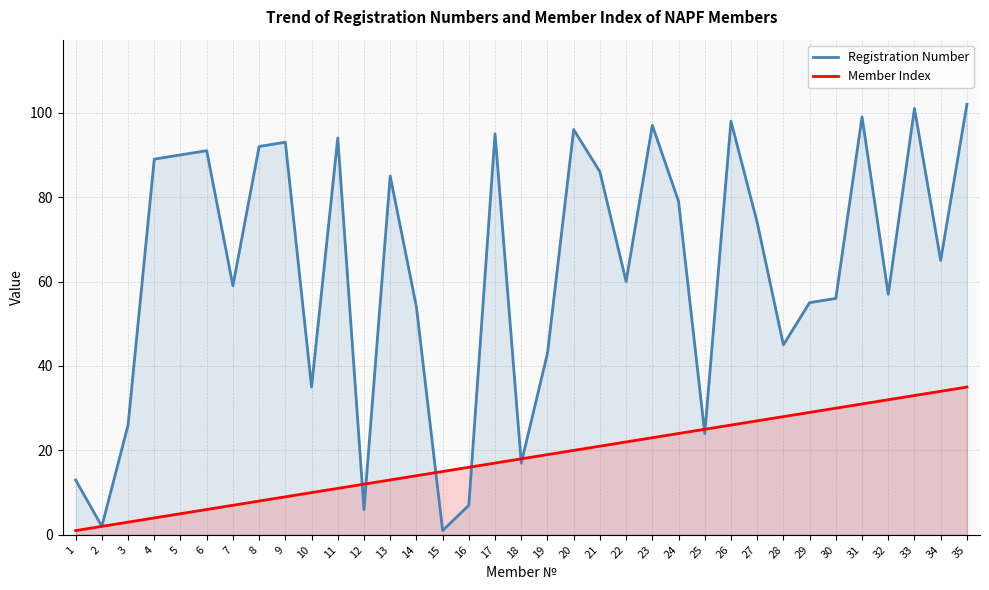

What is the value of the Member Index point at the 12th from the left?

12